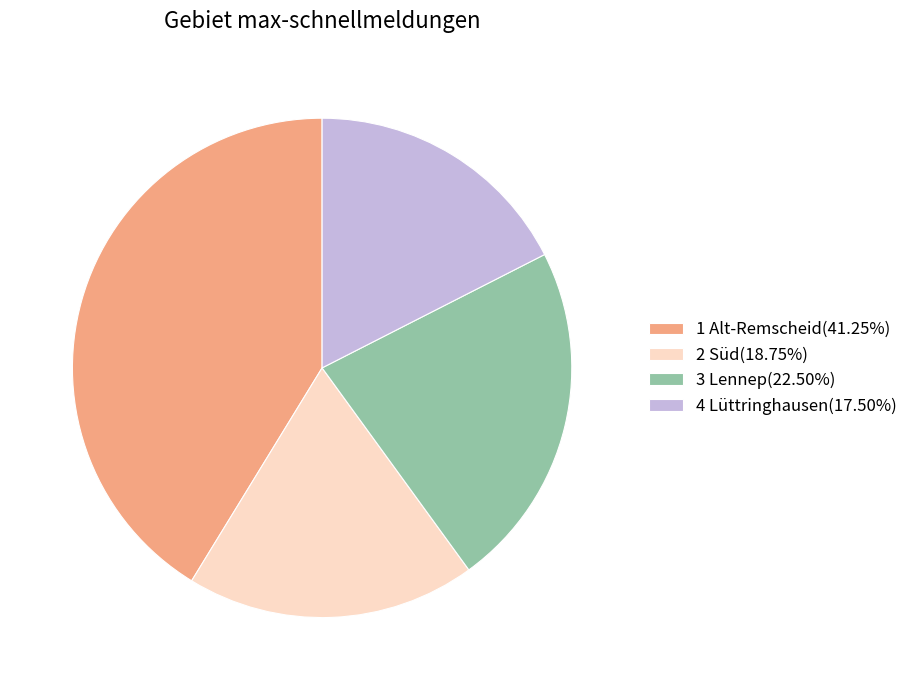

What is the ratio of the value at 3 Lennep(22.50%) to the value at 4 Lüttringhausen(17.50%)?

1.3